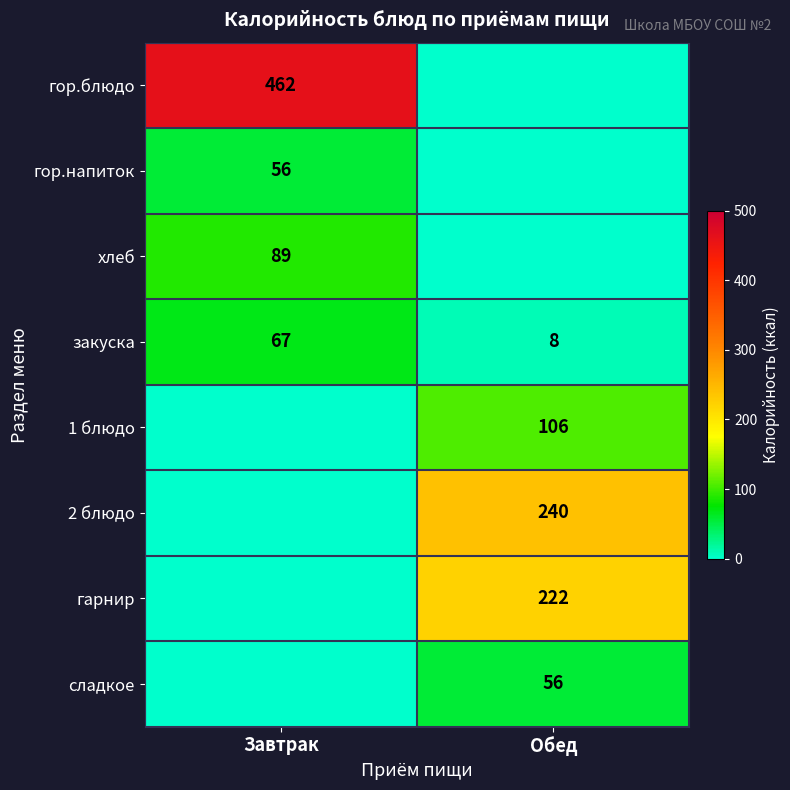

The value of гор.блюдо at Завтрак is 680. True or false?

False